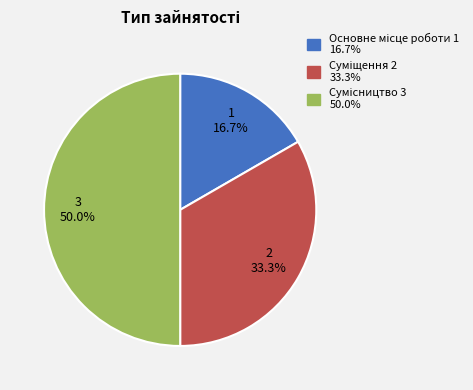

How many segments does this pie chart have?

3